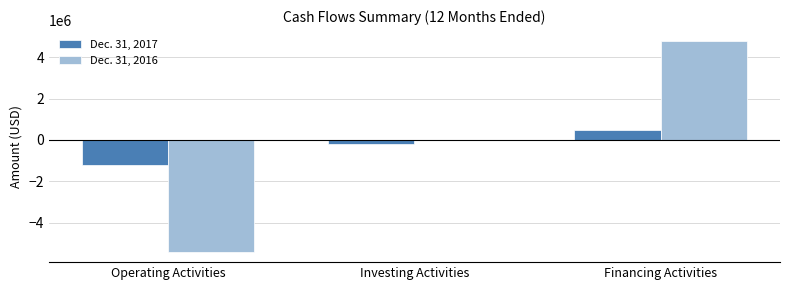

Which series has the largest range (max minus min)?

Dec. 31, 2016